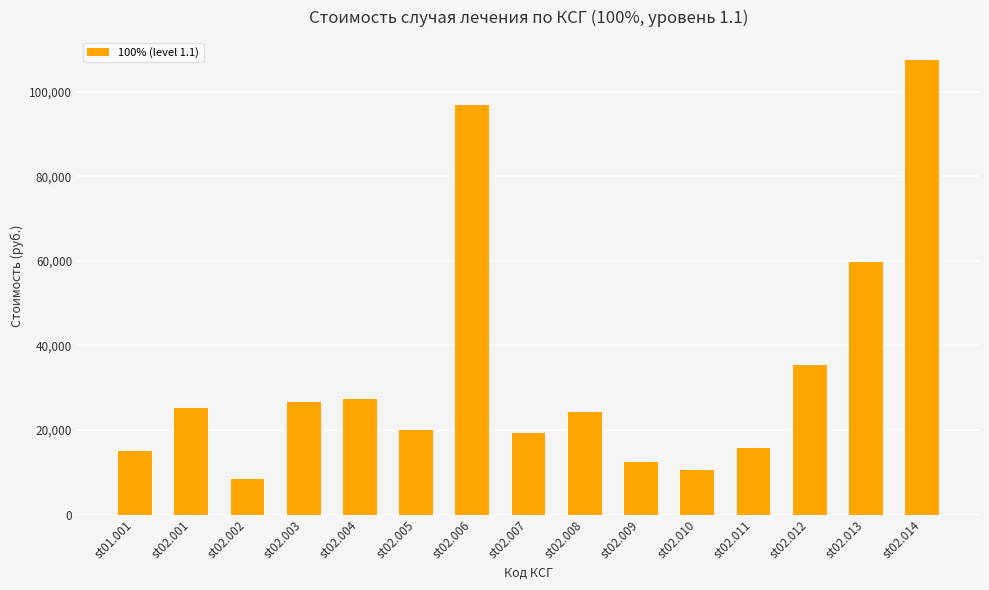

What is the change in value from st02.002 to st02.005?

+11645.2